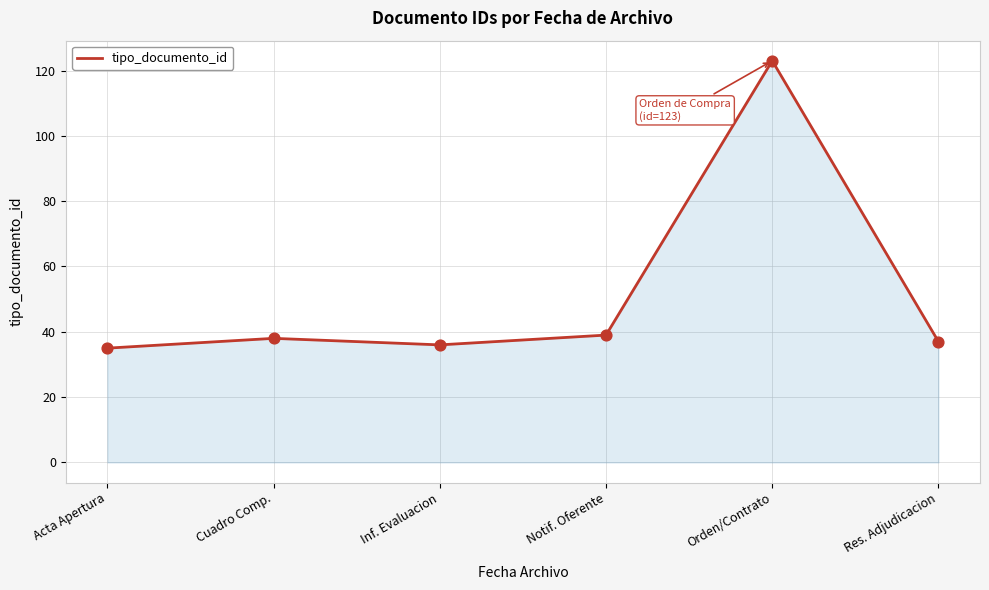

Approximately how many times larger is the value at Notif. Oferente compared to Inf. Evaluacion?

1.1